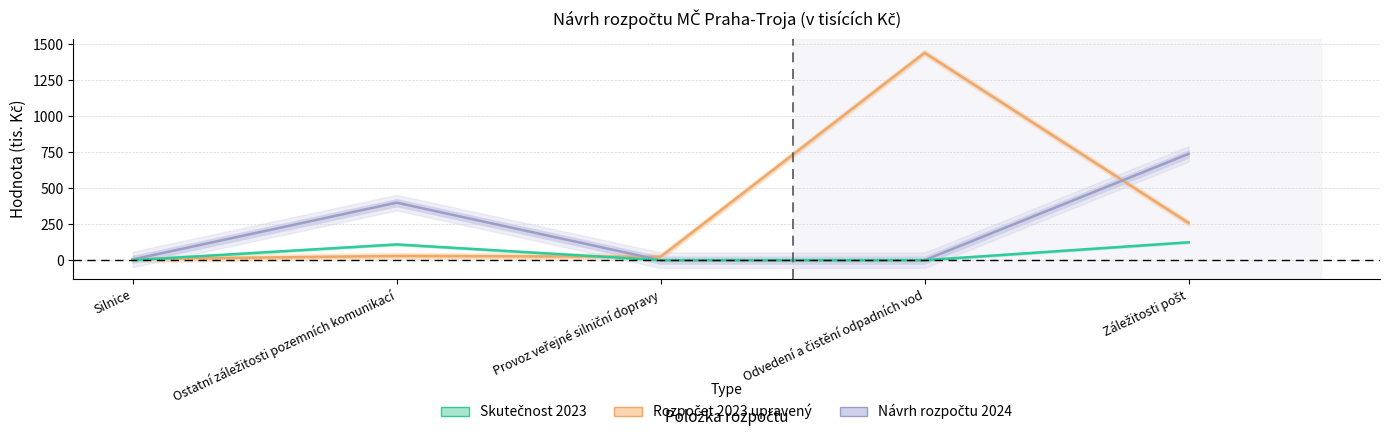

What are all the series names shown in the legend?

Rozpočet 2023 upravený, Návrh rozpočtu 2024, Skutečnost 2023